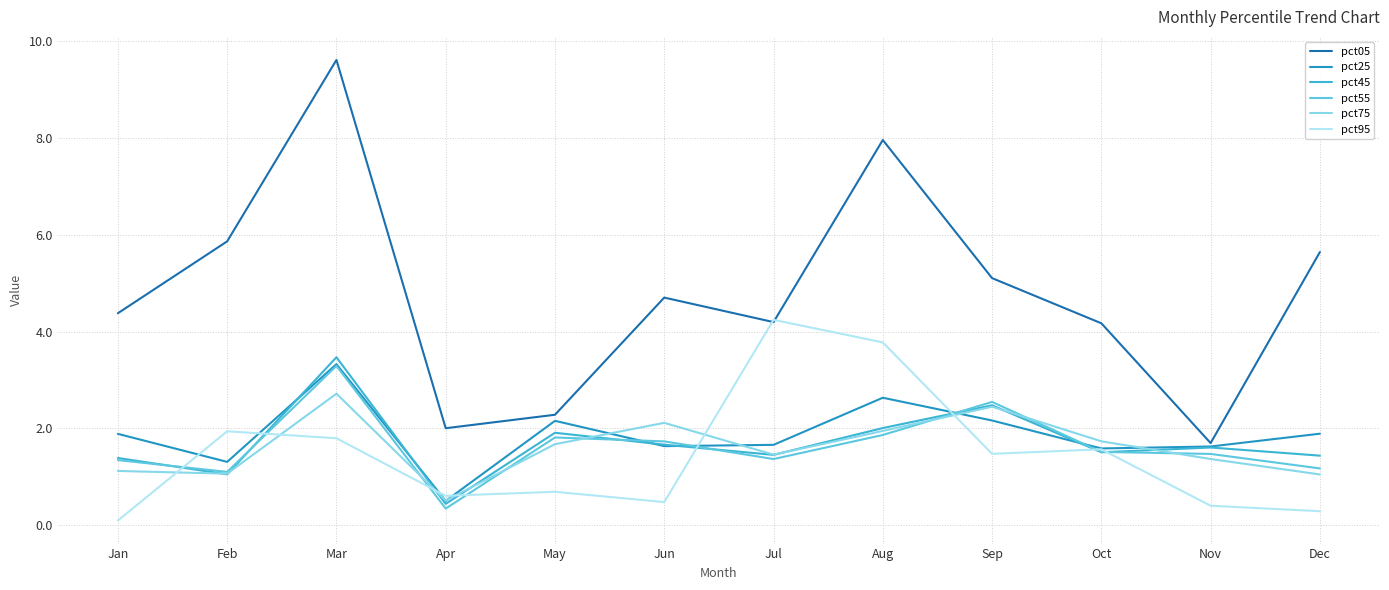

What is the difference between the pct45 values at Jun and Apr?

1.2